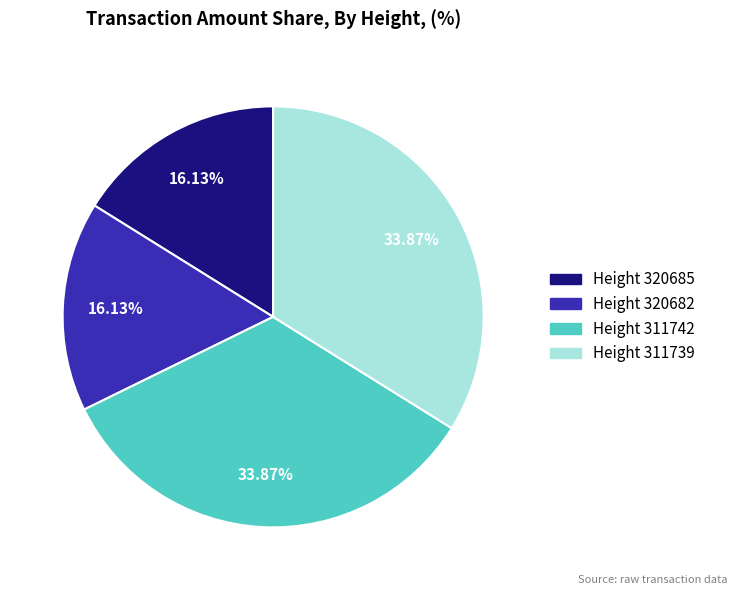

Is there a majority slice in this chart?

No